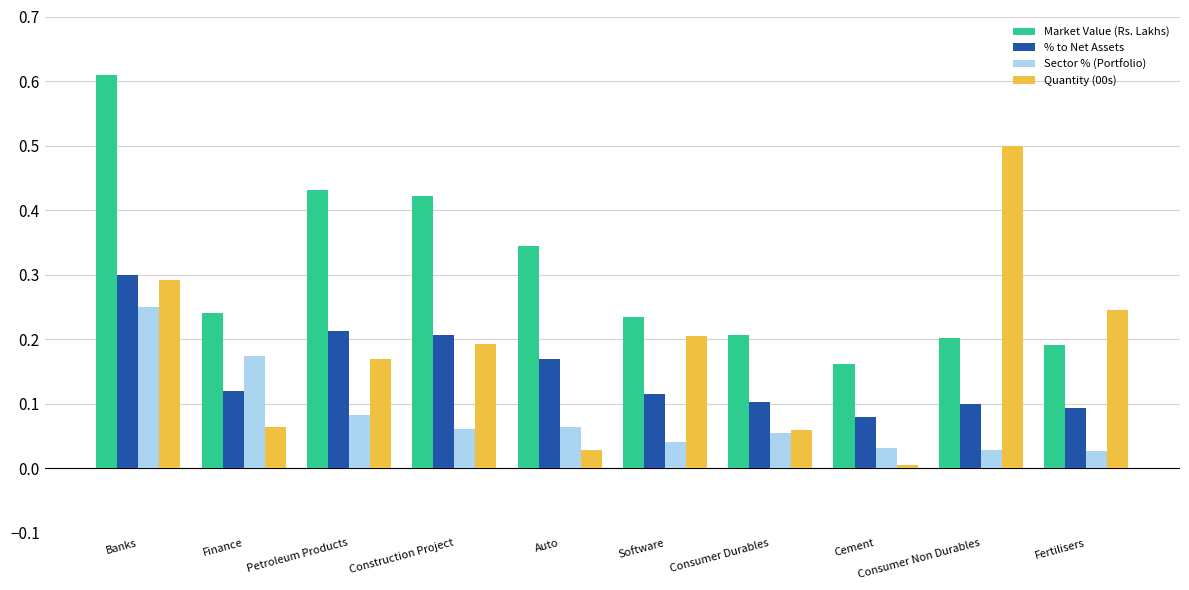

Which category has the lowest value across all series?

Cement